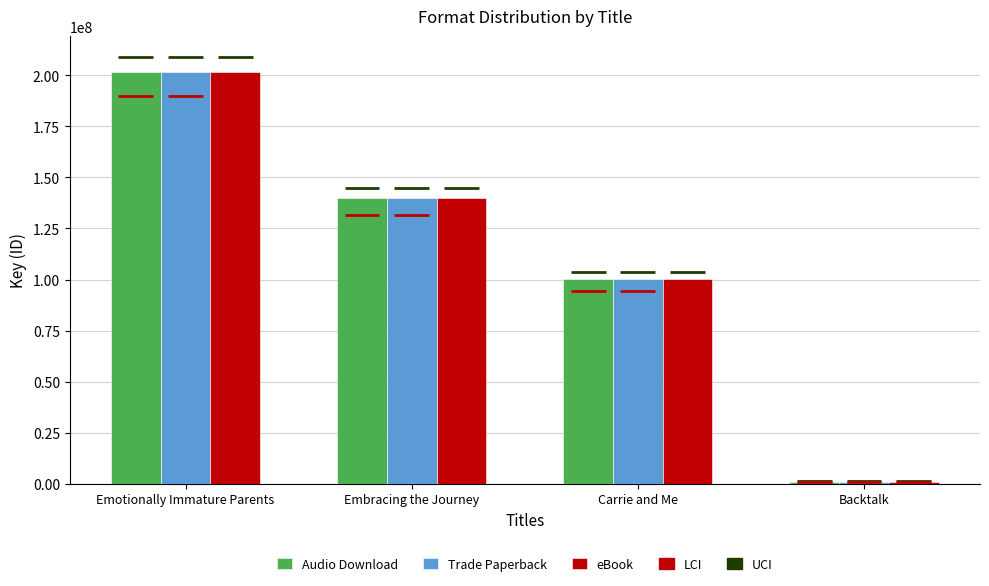

Where is eBook nearest to the value 101405406?

Carrie and Me